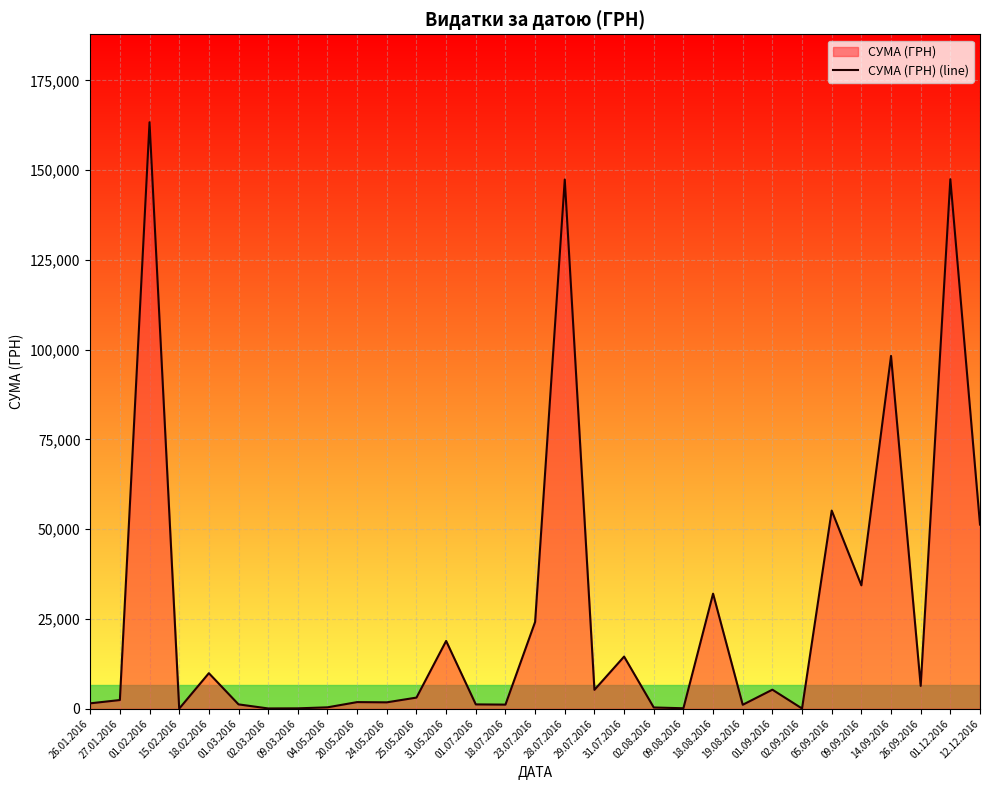

What is the difference between the maximum and minimum values?

163315.3